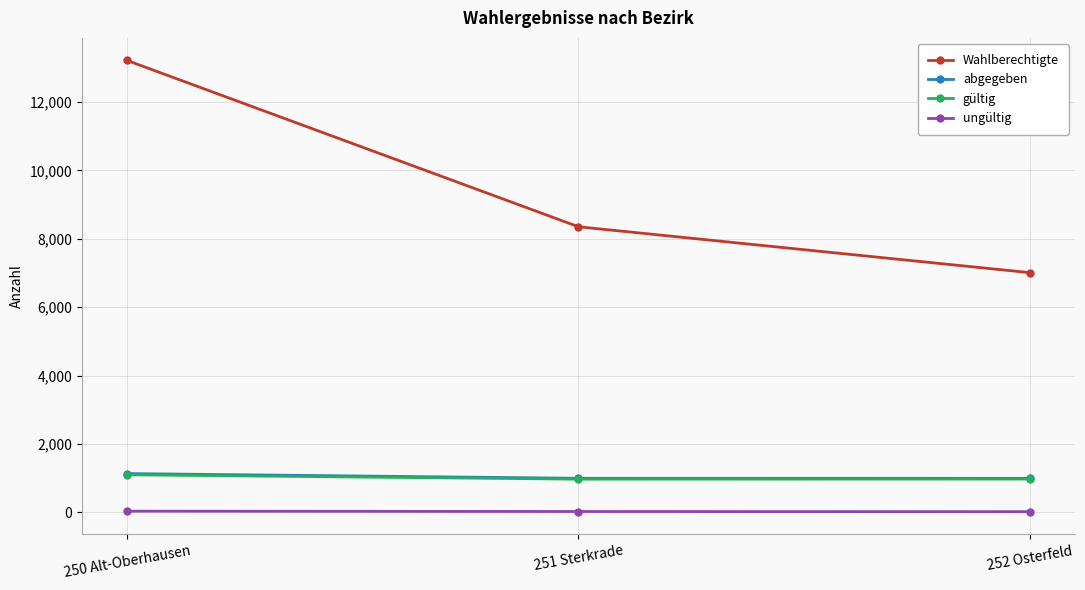

The value of gültig at 251 Sterkrade is 1610. True or false?

False